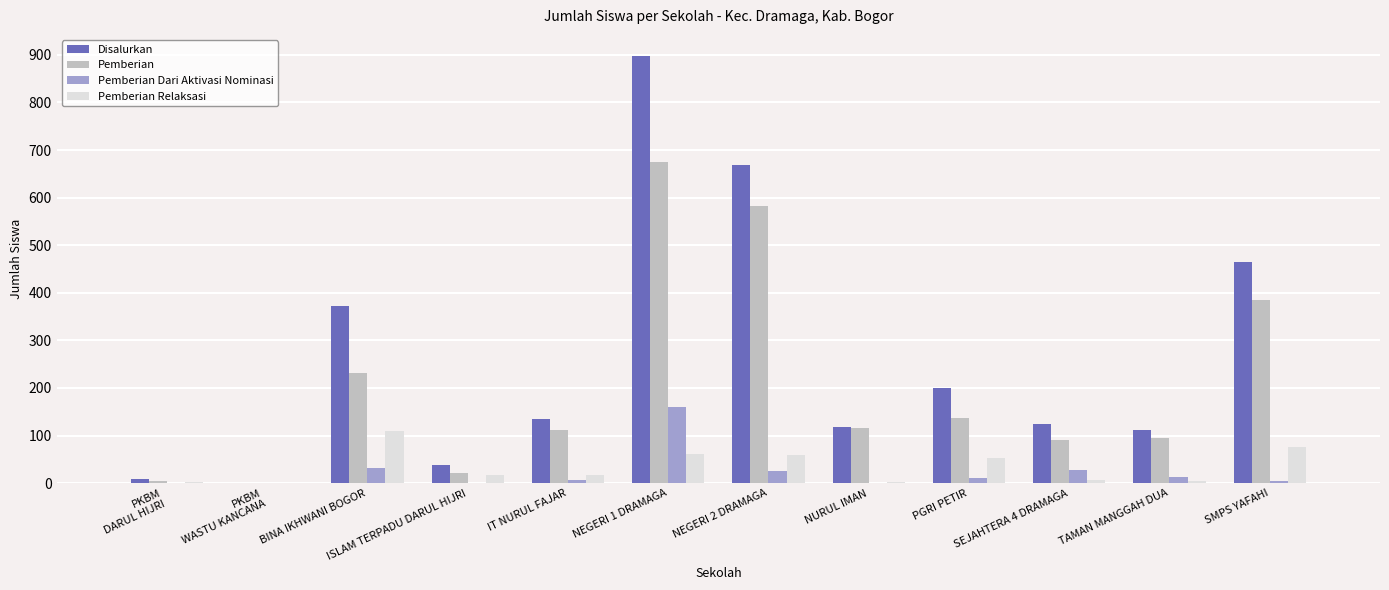

Is the value of Pemberian Dari Aktivasi Nominasi at NEGERI 2 DRAMAGA greater than the value of Pemberian at TAMAN MANGGAH DUA?

No